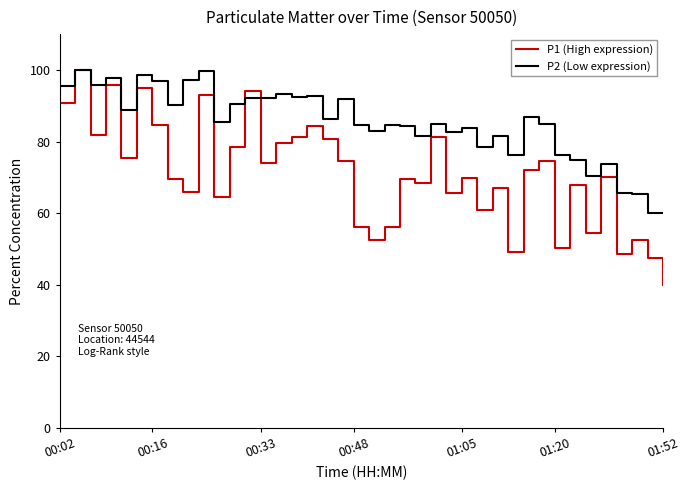

What is the smallest value displayed?

40.0